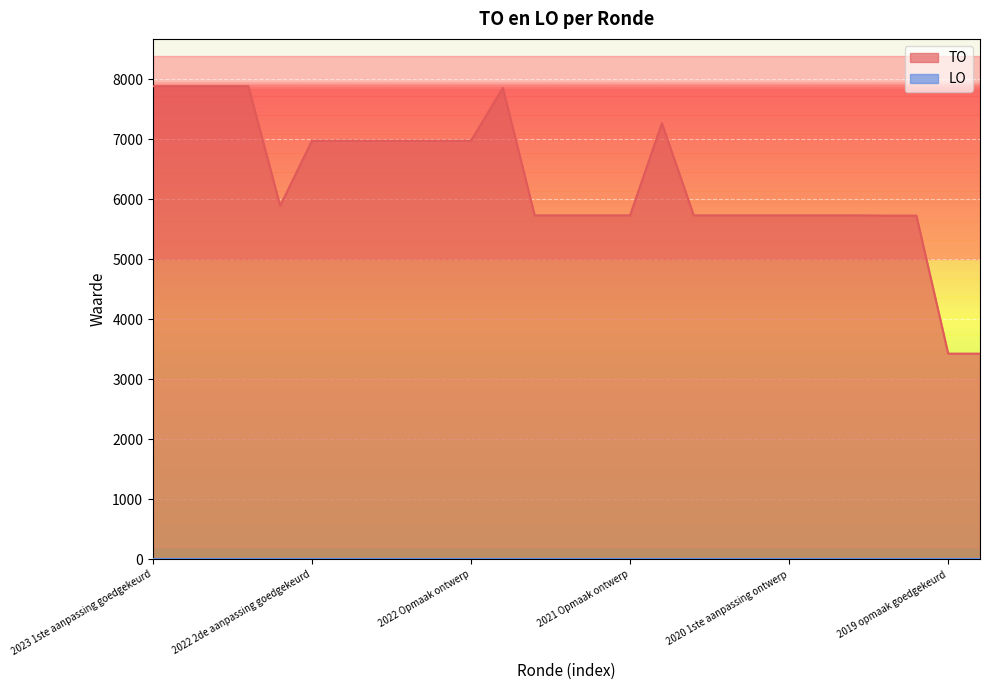

What value does the data have at 2019 opmaak goedgekeurd?

3430